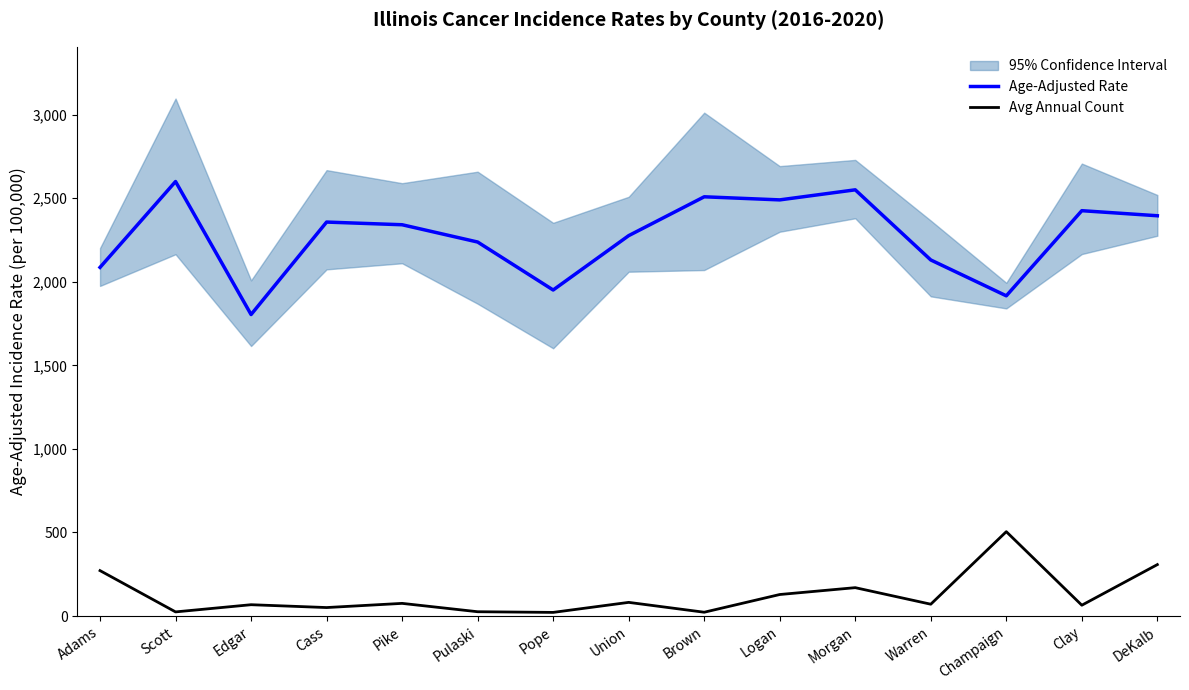

True or false: Age-Adjusted Rate and Avg Annual Count intersect in this chart.

False